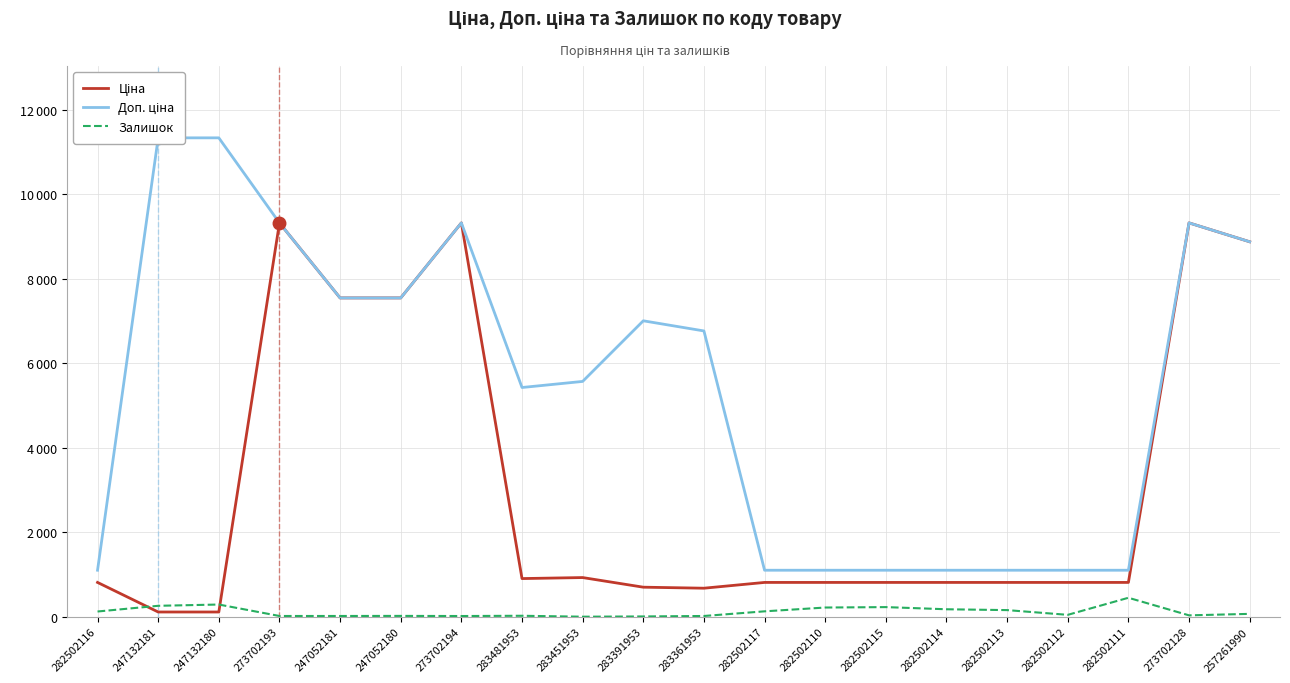

True or false: Доп. ціна and Залишок cross at least once.

False